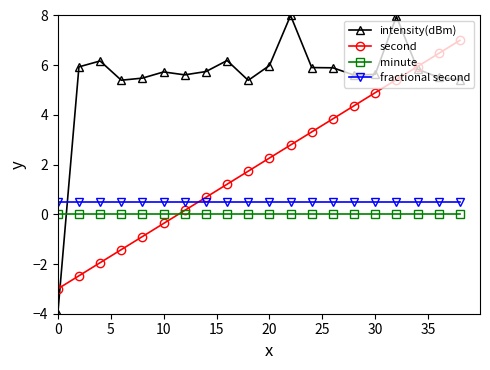

What is the value of the intensity(dBm) point at the 2nd from the left?

5.9